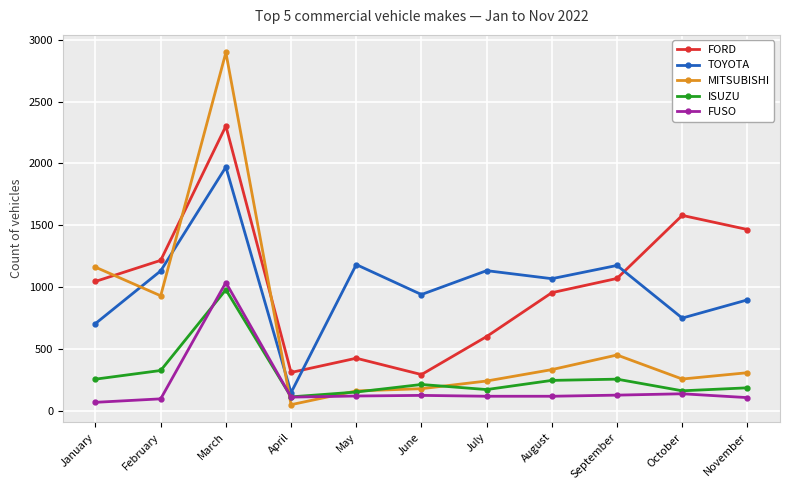

At which label is ISUZU closest to 548?

February